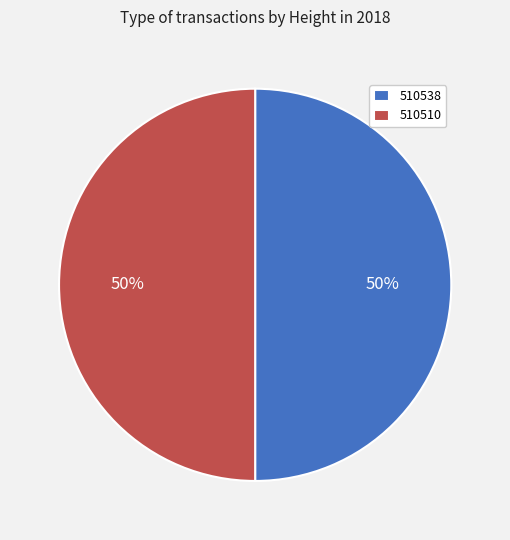

Is it true that 510510 is 50% of the pie?

True